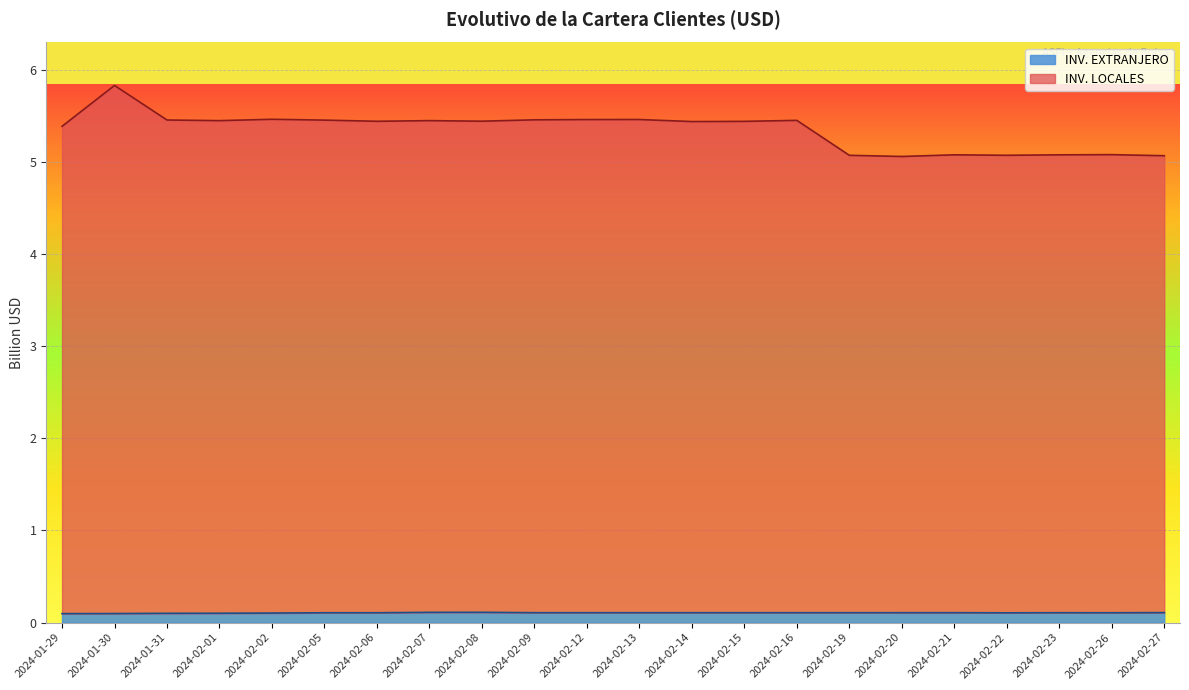

True or false: INV. LOCALES has a value of 5.1 at 2024-02-19.

True